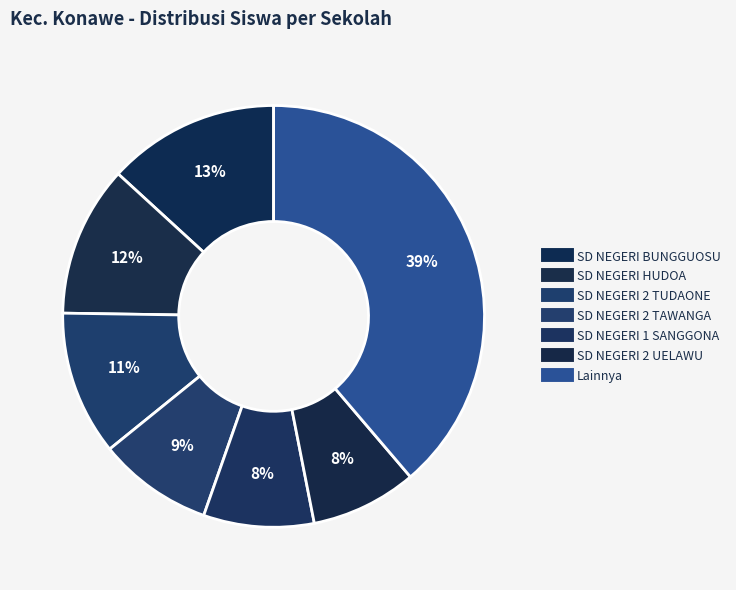

How many slices are in this pie chart?

7